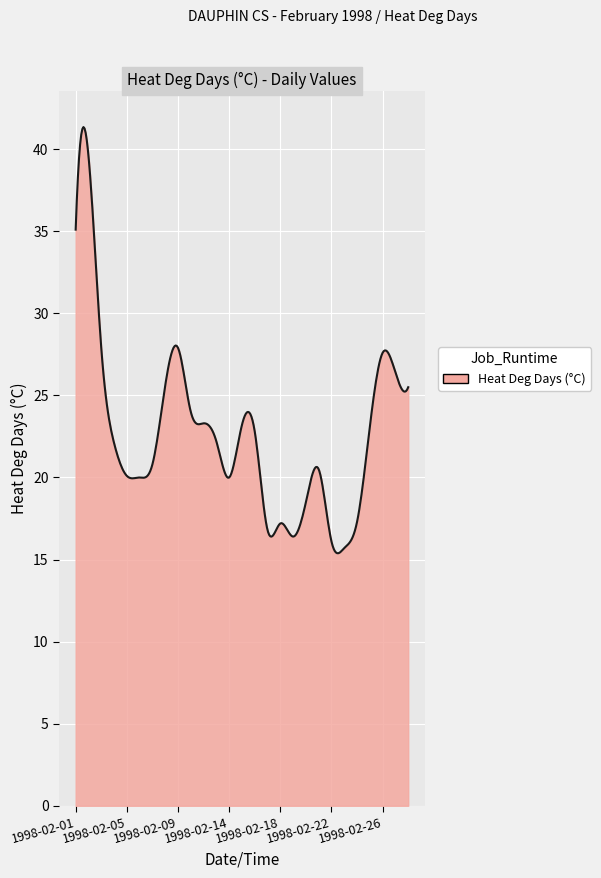

What is the maximum value shown in the chart?

41.3